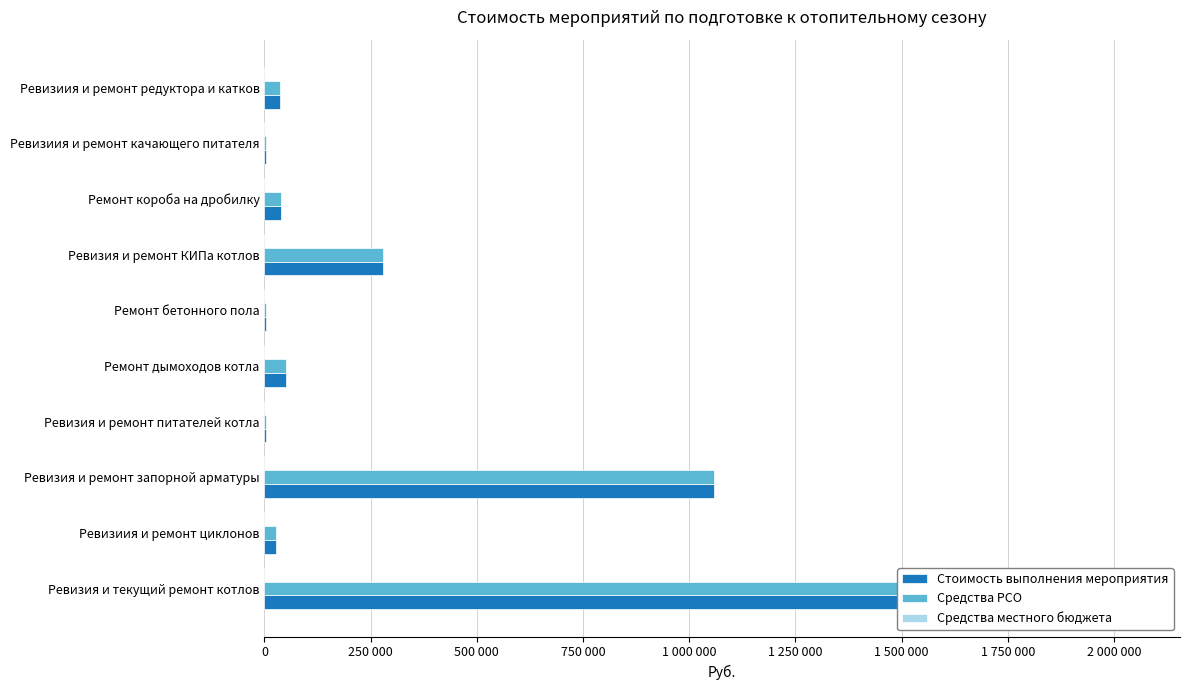

At which label is Средства РСО closest to 1028000?

500 000